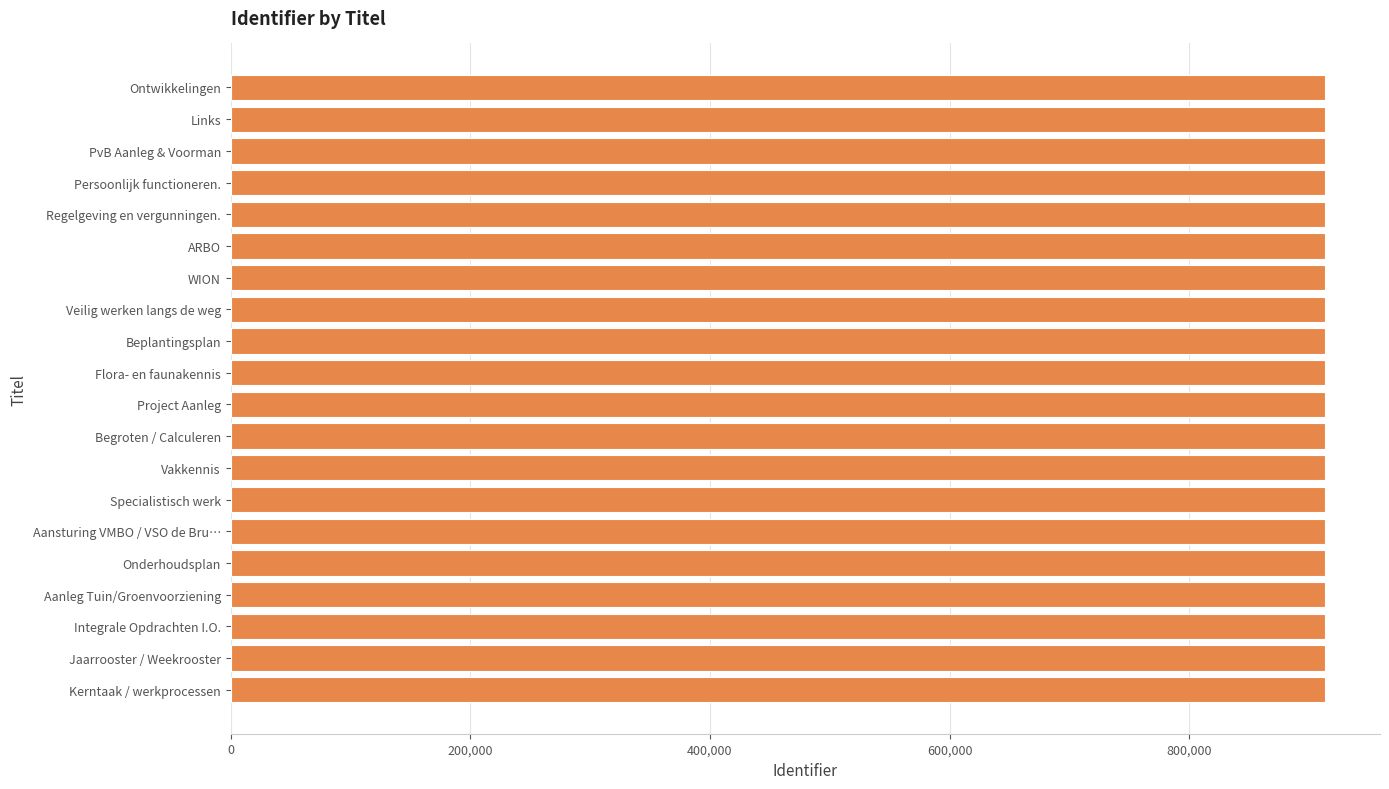

What is the label of the 12th bar from the bottom?

Beplantingsplan